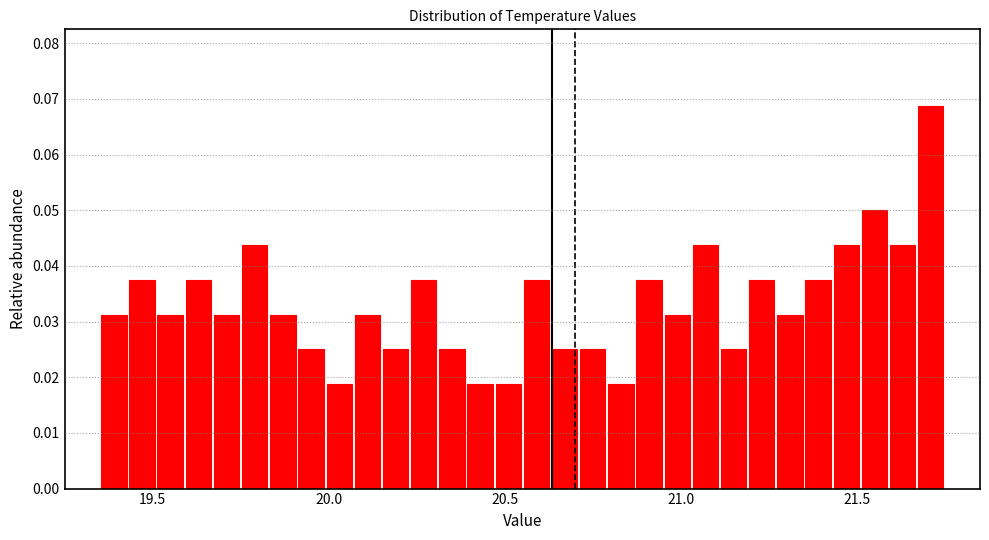

Around what value on the x-axis is the tallest bar? Give the approximate position of its centre, as read against the axis.

21.70